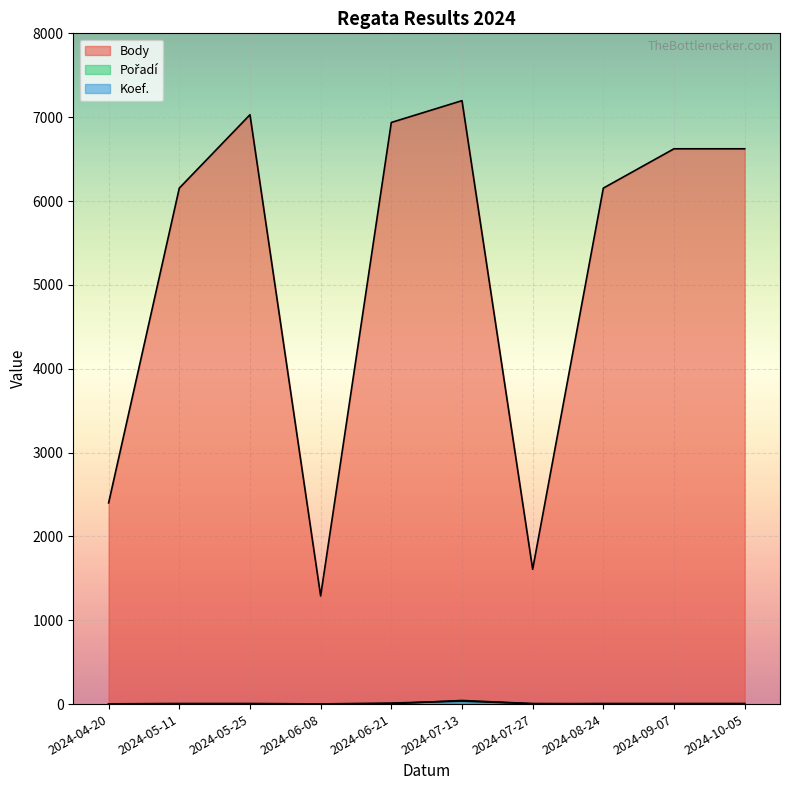

What is the label of the 8th point from the left?

2024-08-24